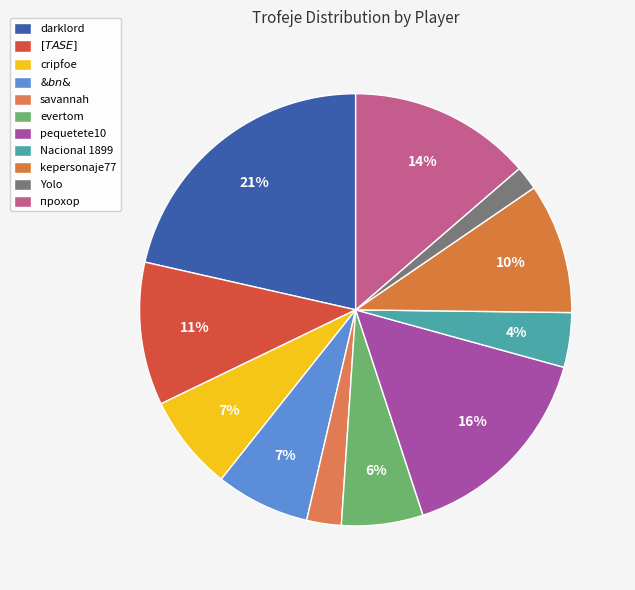

Which has a higher value, Yolo or darklord?

darklord